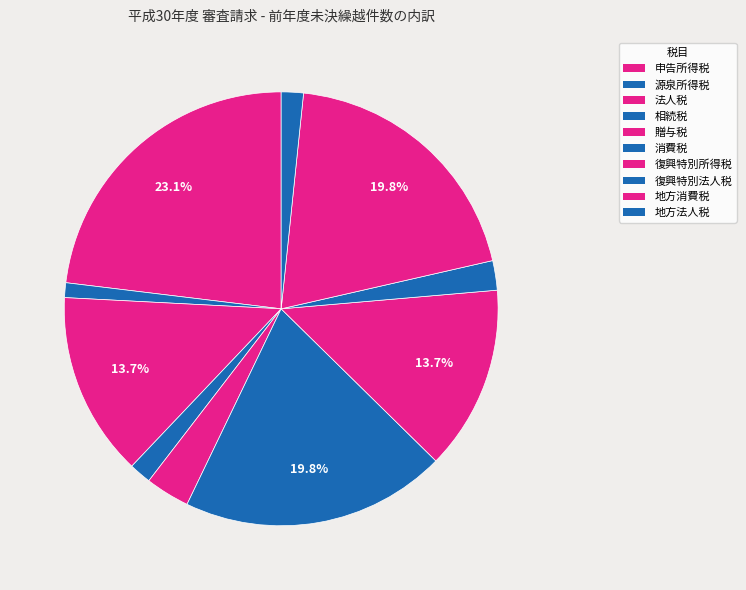

How many slices are in this pie chart?

10